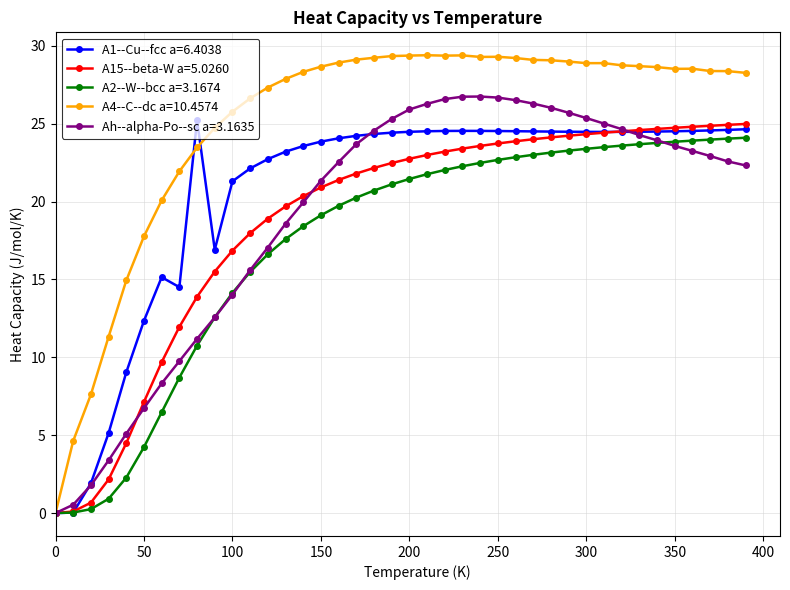

What is the highest value of the A4--C--dc a=10.4574 series?

29.4